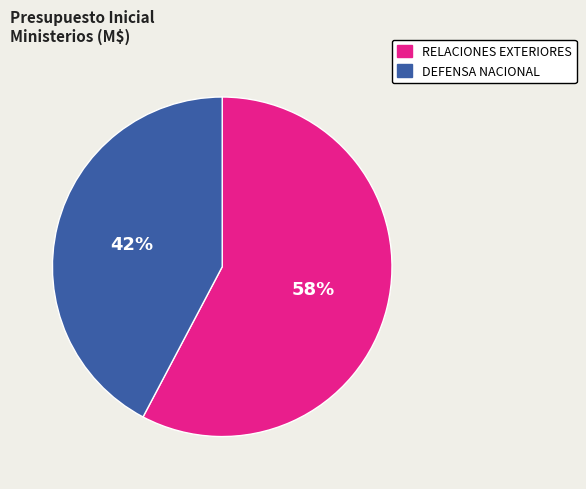

To the nearest percent, what is the average slice percentage?

50%